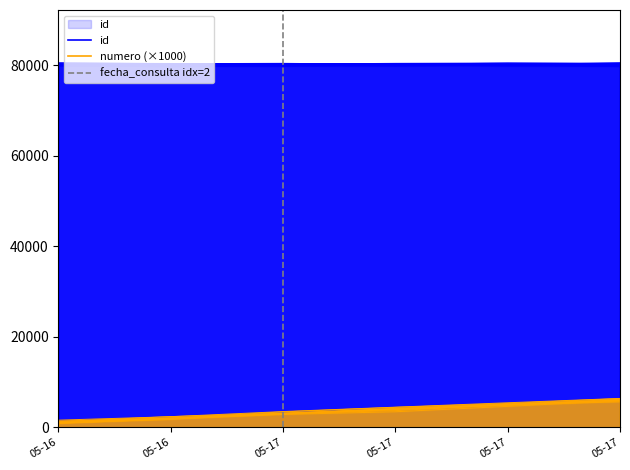

Reading right to left, list all the values displayed in this chart.

id: 80146	80144	80141	80137	80042	80041
numero: 6000	5000	4000	3000	2000	1000